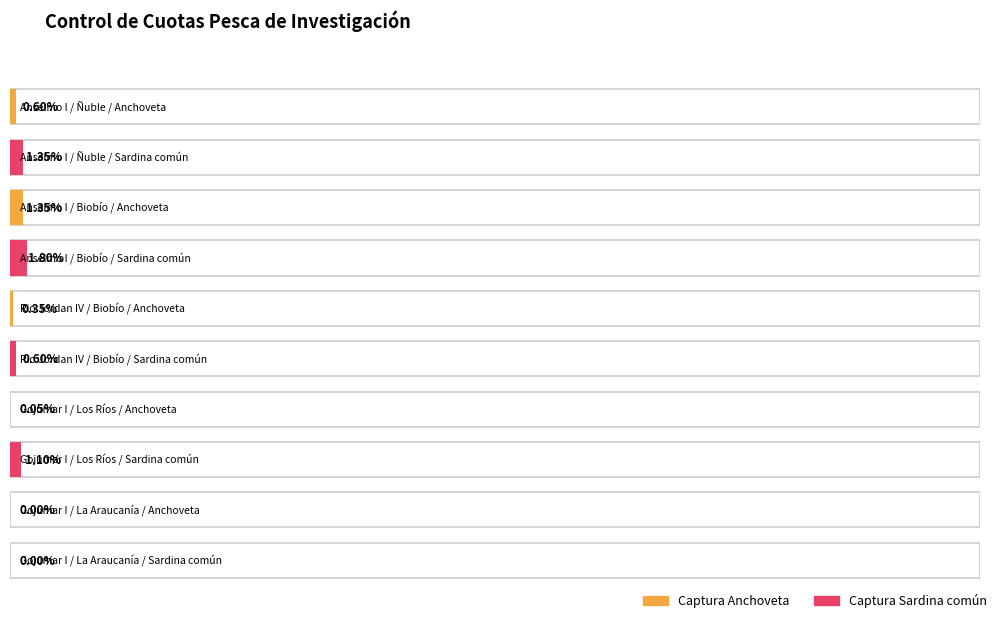

What is the sum of the Cuota values at Anselmo I / Ñuble / Anchoveta and Gojumar I / Los Ríos / Sardina común?

4.0